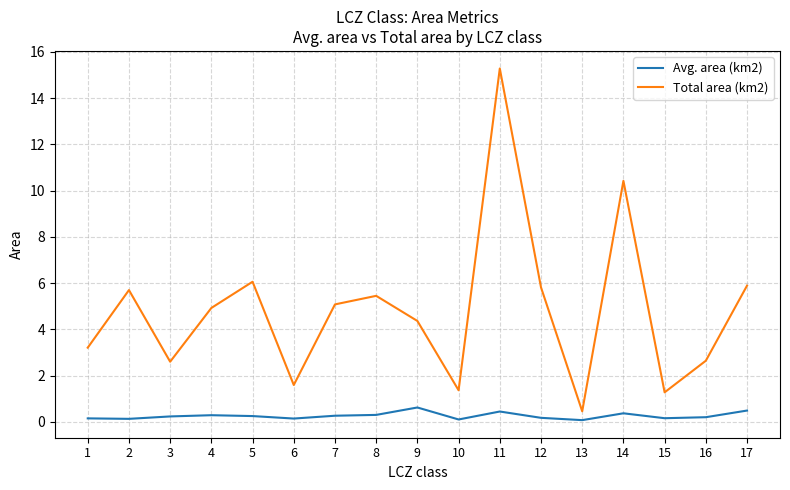

True or false: Avg. area (km2) and Total area (km2) cross at least once.

False